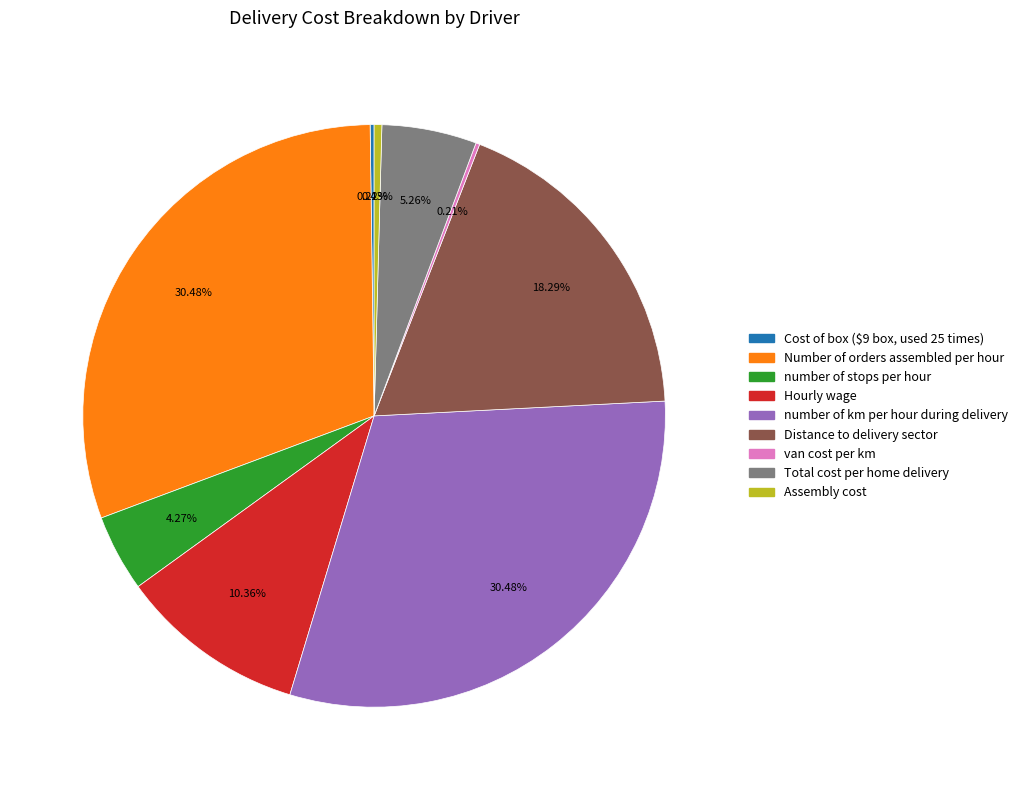

To the nearest percent, what is the average slice percentage?

11%